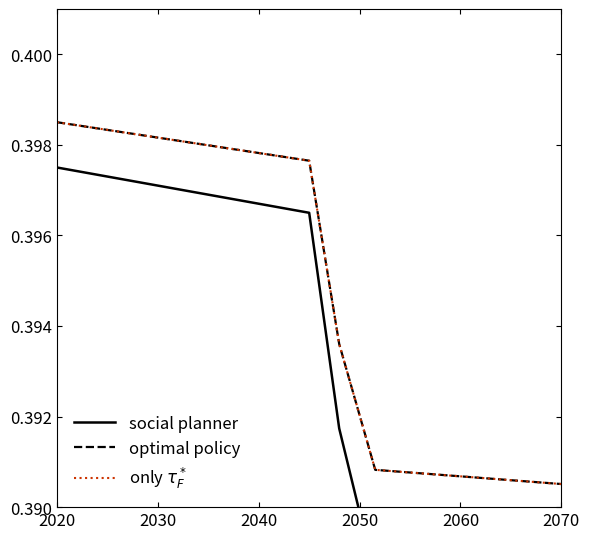

How many optimal policy values are between 0 and 1?

20